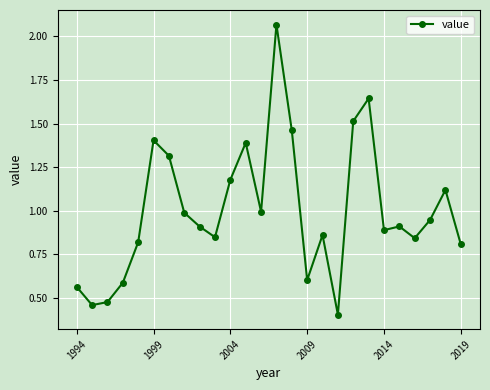

What is the average value?

1.0